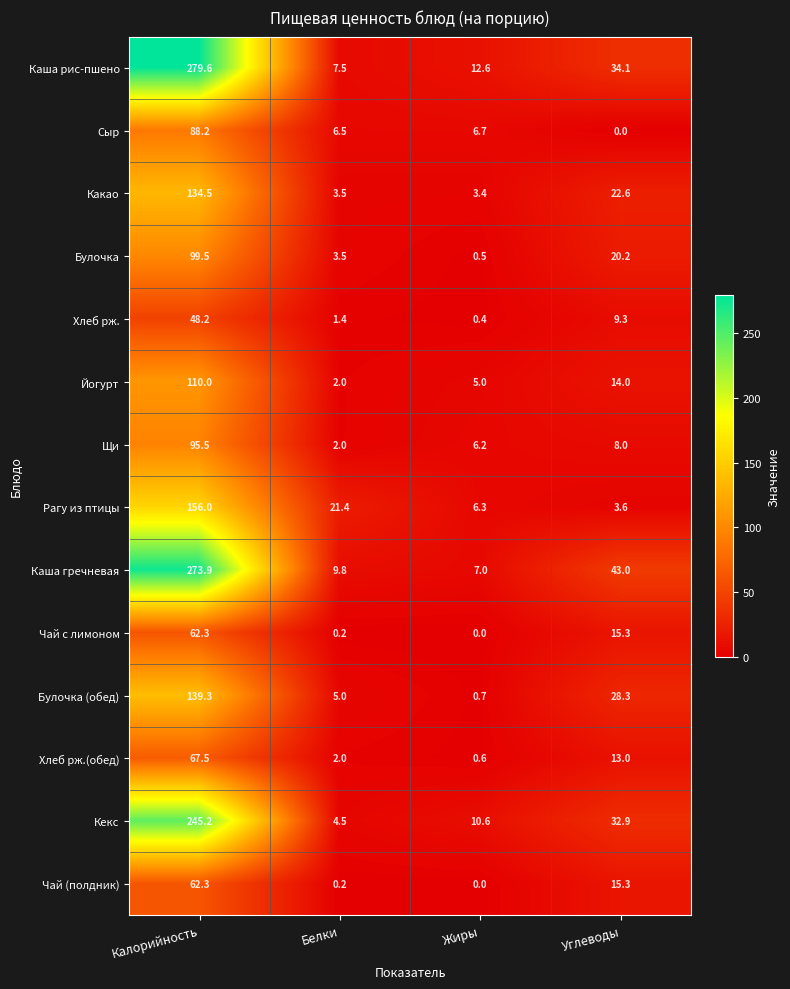

At which label is Каша рис-пшено closest to 143?

Углеводы